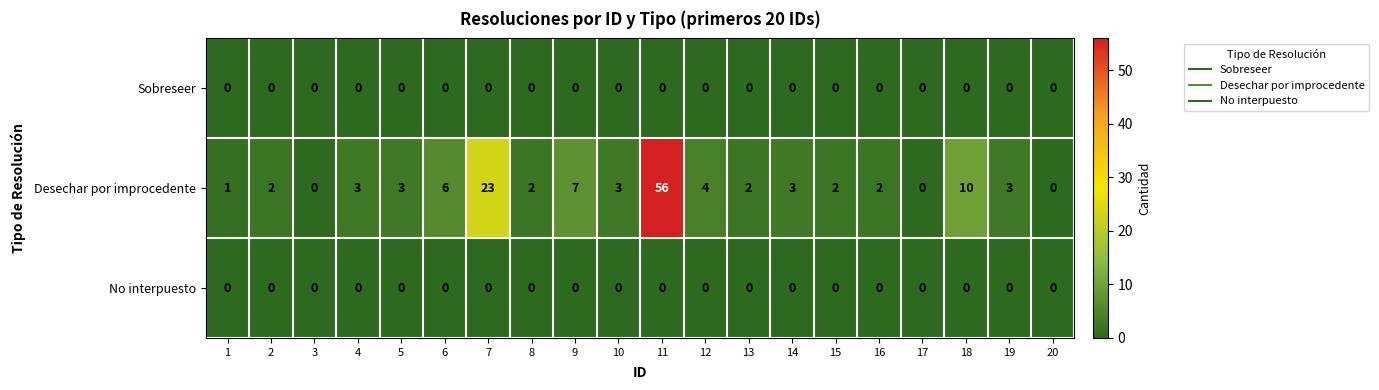

Is it true that Desechar por improcedente equals 5 at 19?

False